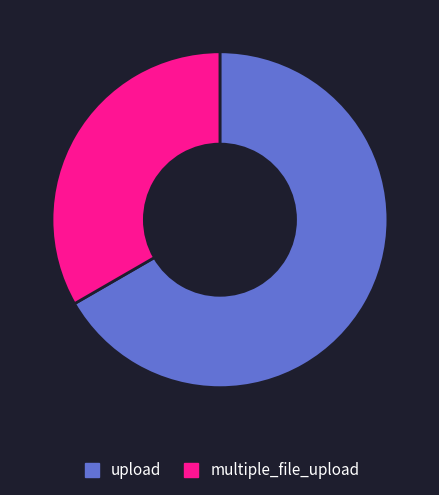

Rank the categories by value from highest to lowest.

upload, multiple_file_upload